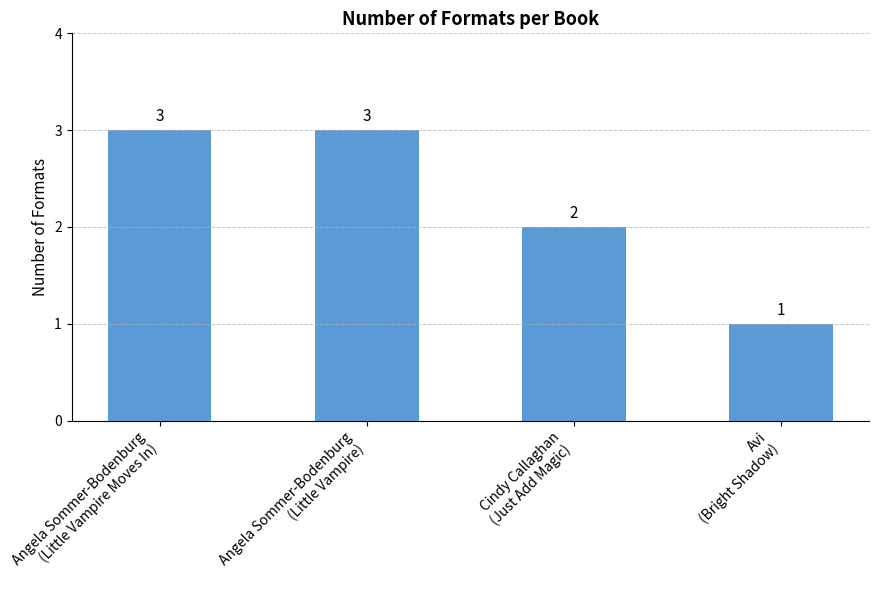

Count the values in the range 2 to 3.

3